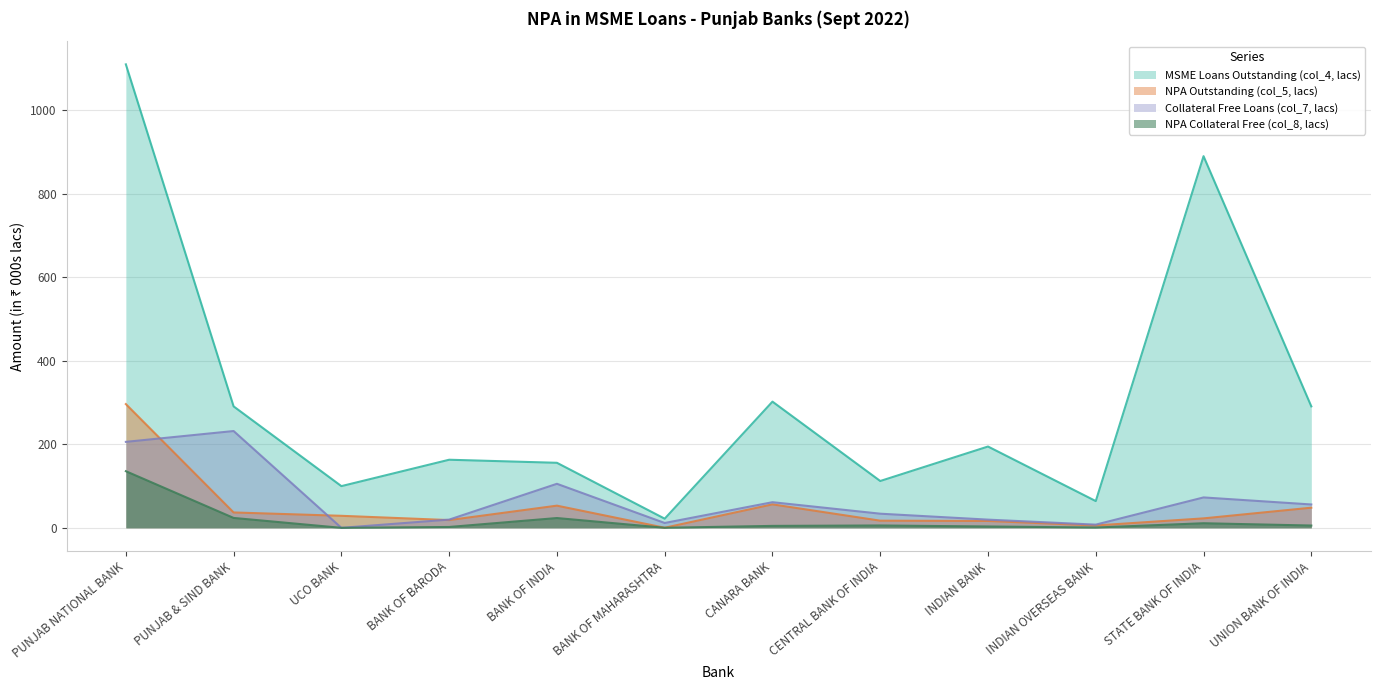

Where is the first local maximum for MSME Loans Outstanding (col_4, lacs)?

BANK OF BARODA